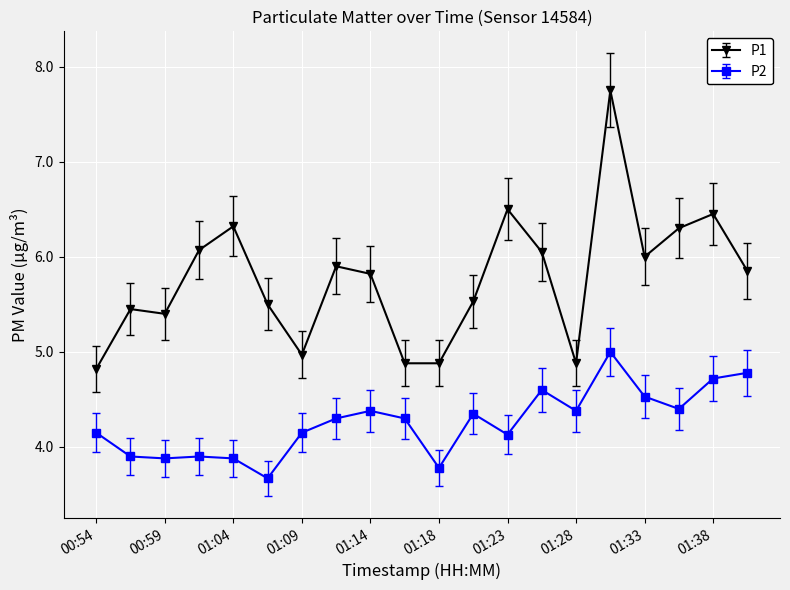

List the series in order of their peak value, highest first.

P1, P2